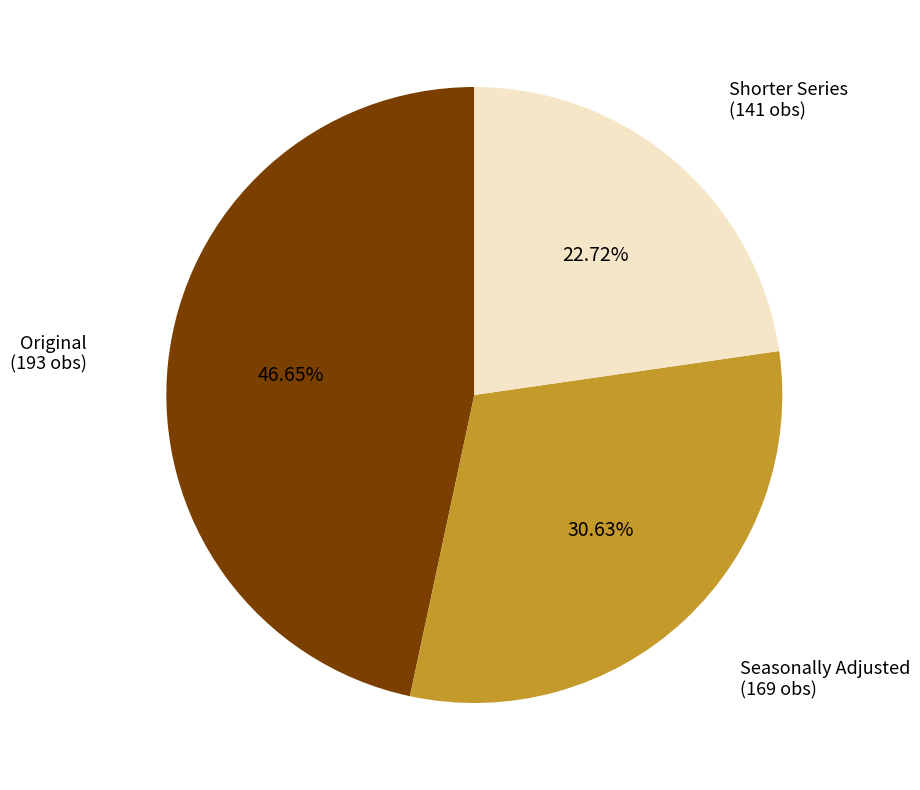

Is there any slice that represents more than half of the pie?

No